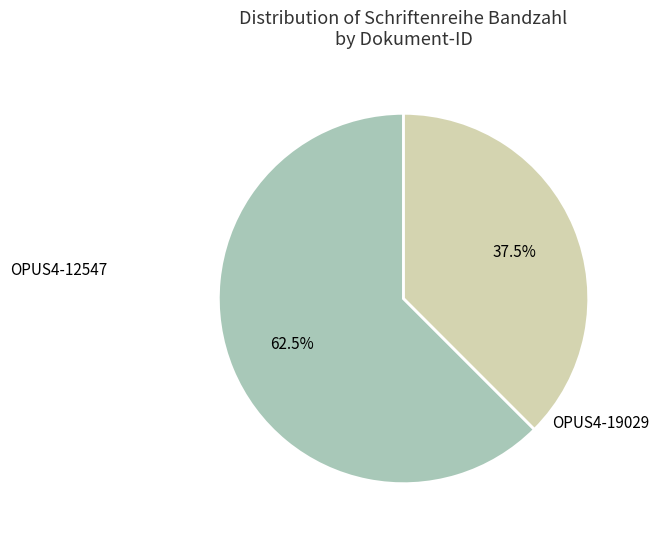

What is the majority slice?

OPUS4-12547